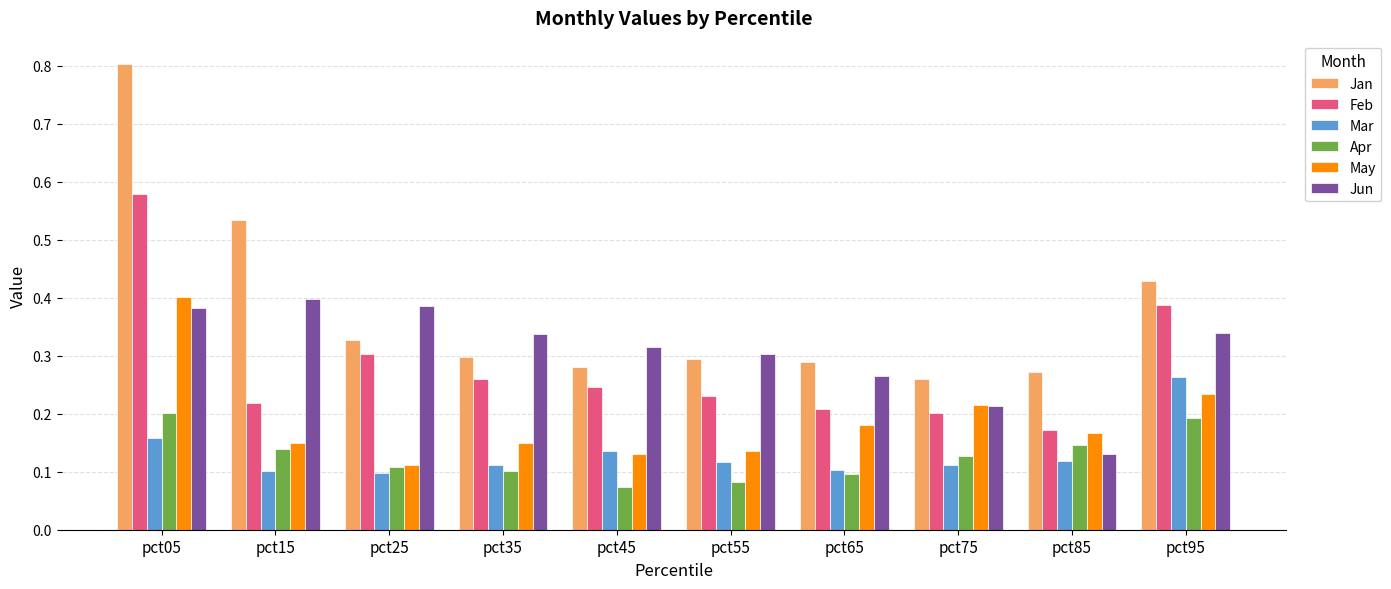

What is the greatest value displayed?

0.8